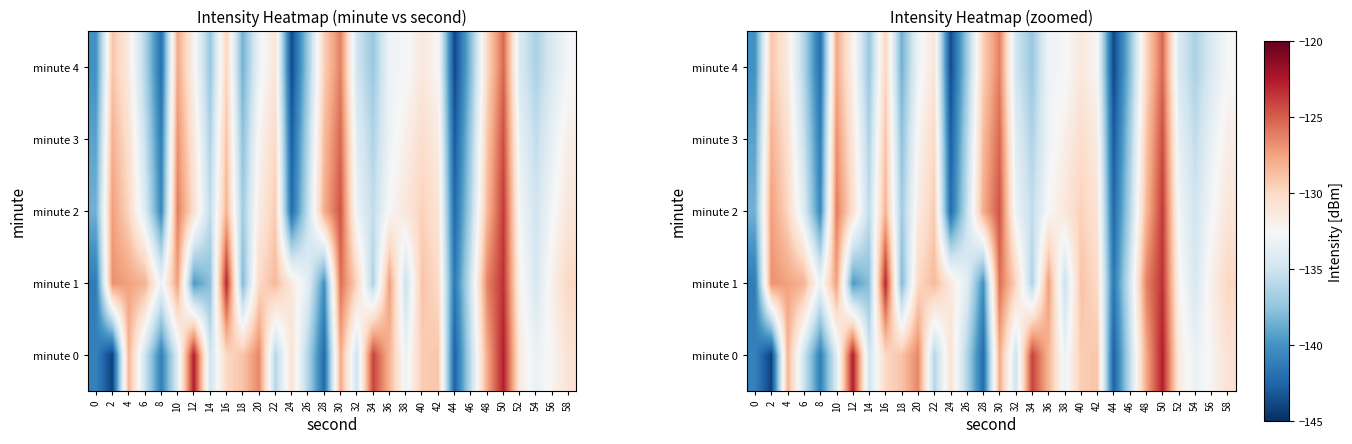

Is it true that minute 4 equals -137.8 at 46?

True